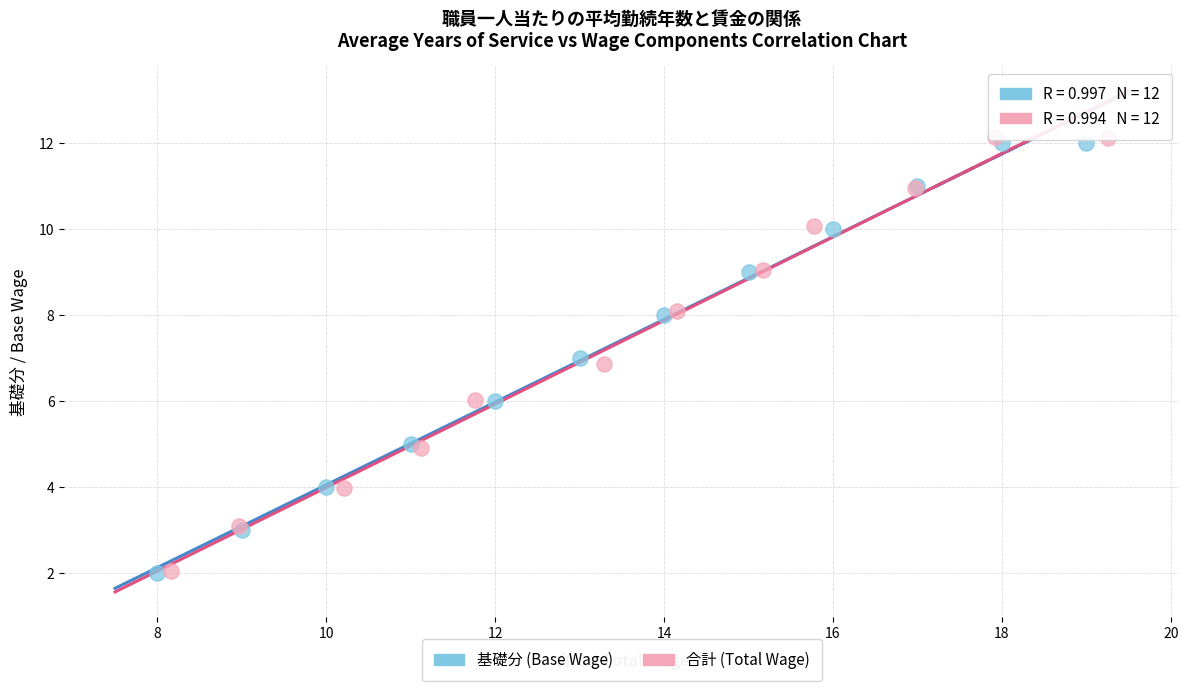

What are all the series names shown in the legend?

基礎分 (Base Wage), 合計 (Total Wage)